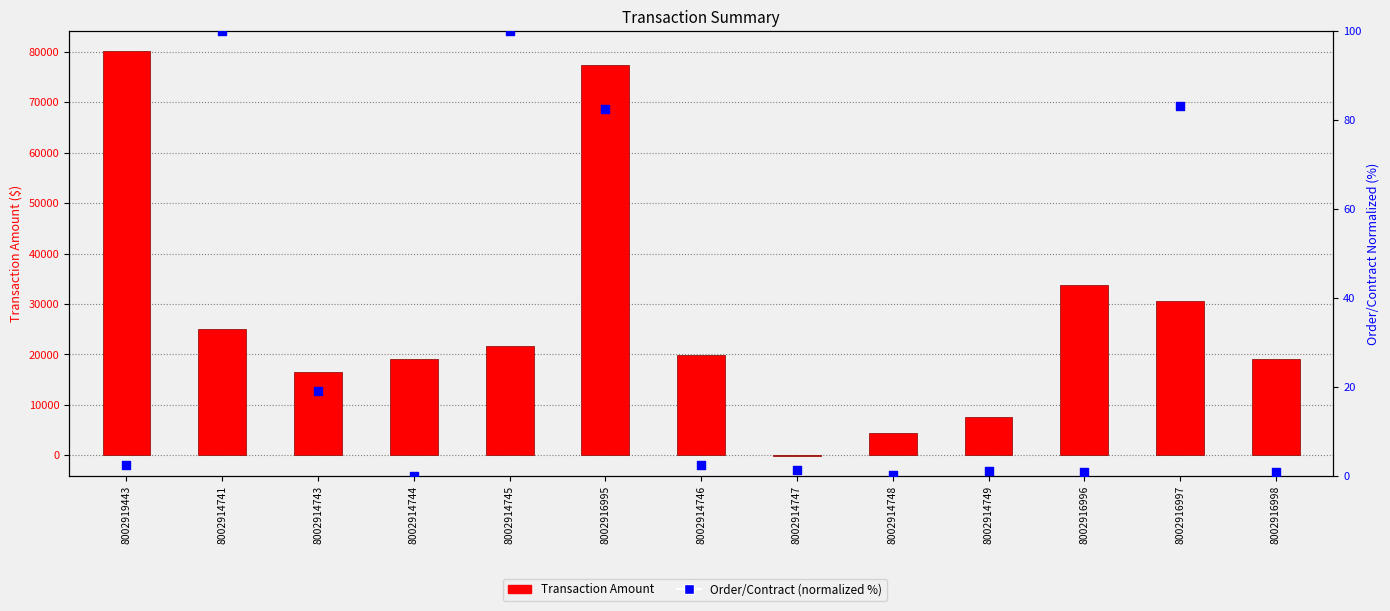

Which series reaches the minimum Y coordinate?

Transaction Amount